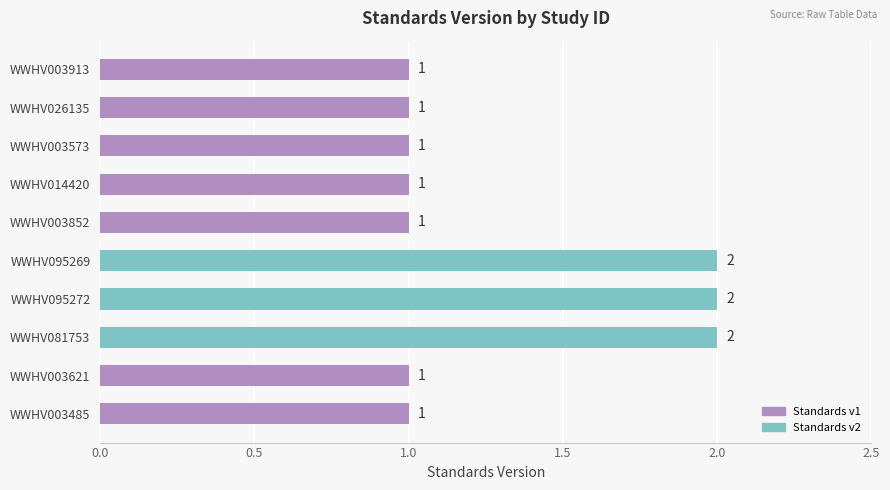

Reading bottom to top, extract all data points from this chart.

1	1	2	2	2	1	1	1	1	1